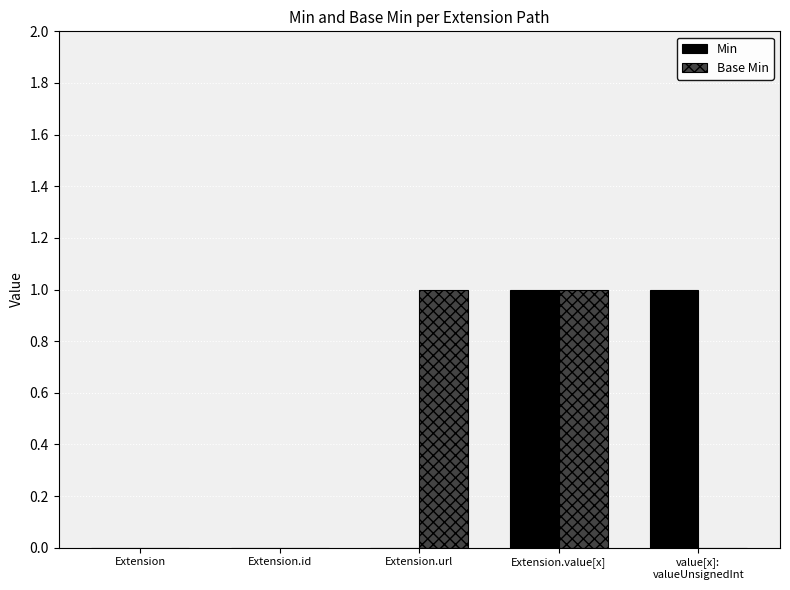

At which category is the sum across all series the highest?

Extension.value[x]